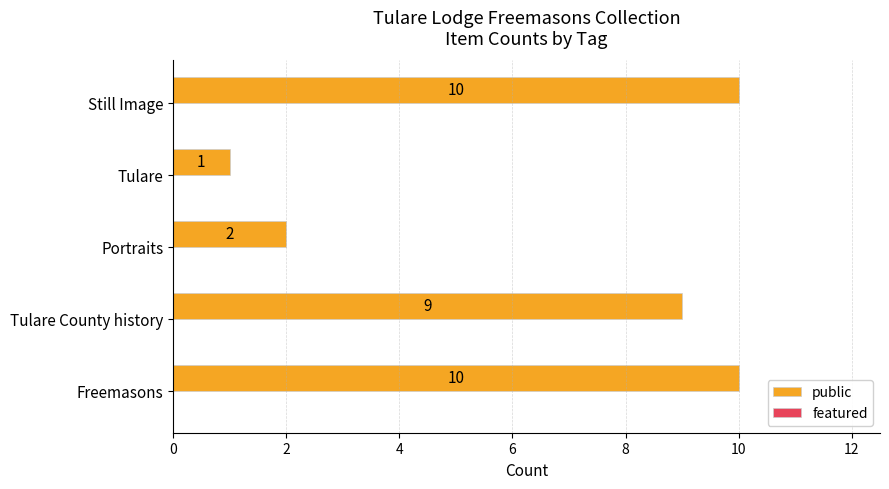

True or false: the data shows 9 at Tulare County history.

True